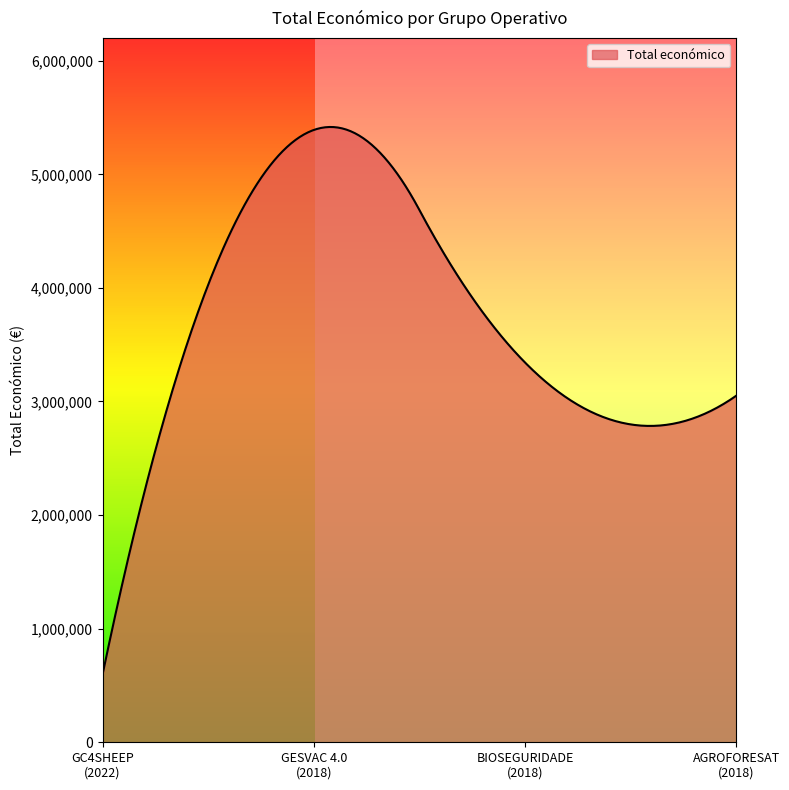

What is the greatest value displayed?

5416458.7